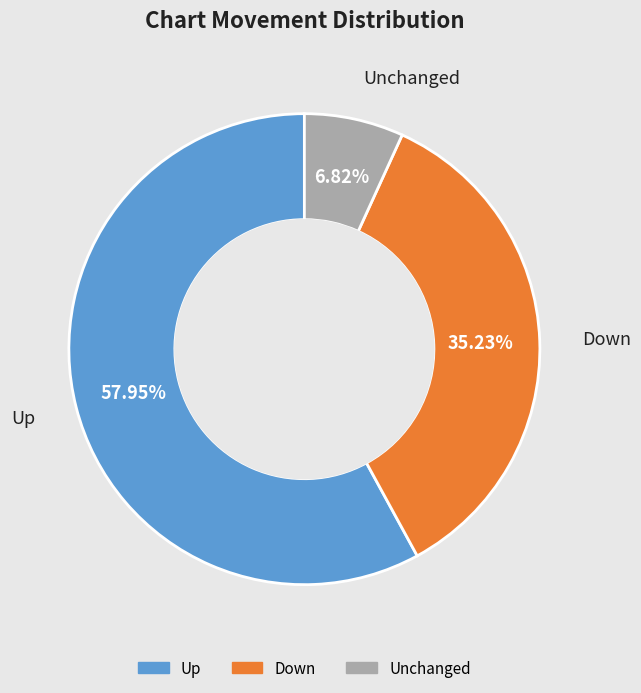

Is there any slice that represents more than half of the pie?

Yes